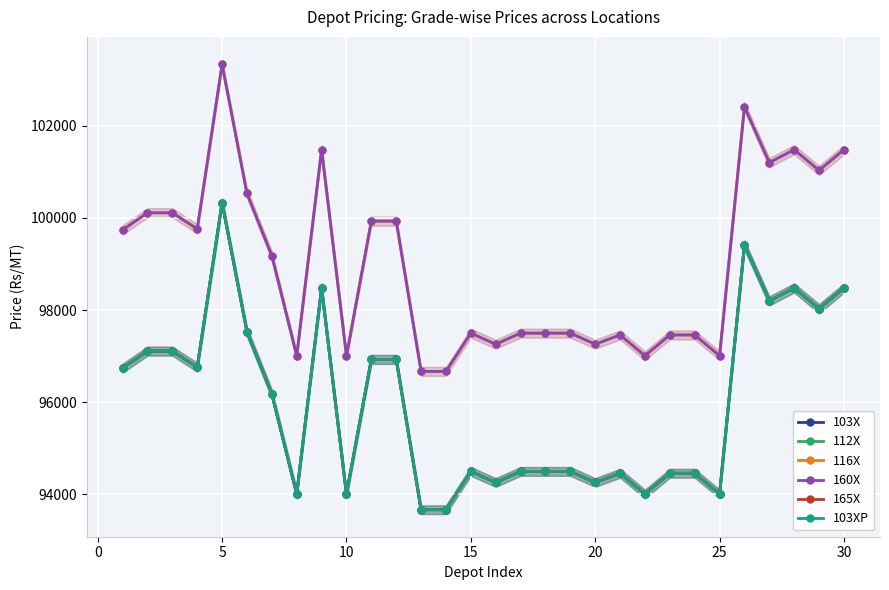

What is the smallest value displayed?

93670